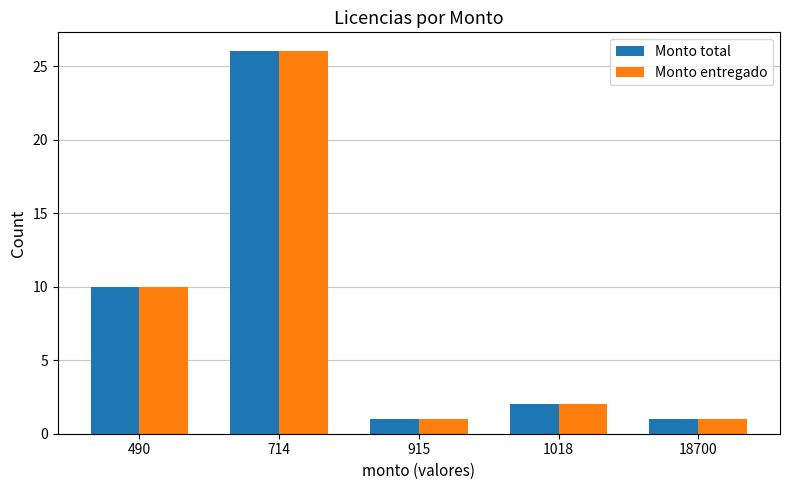

True or false: Monto total has a value of 1 at 18700.

True